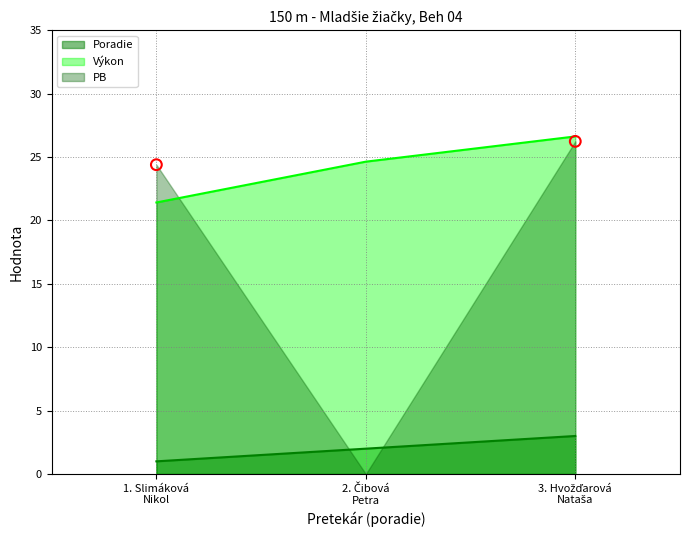

What is the minimum value for Výkon?

21.4